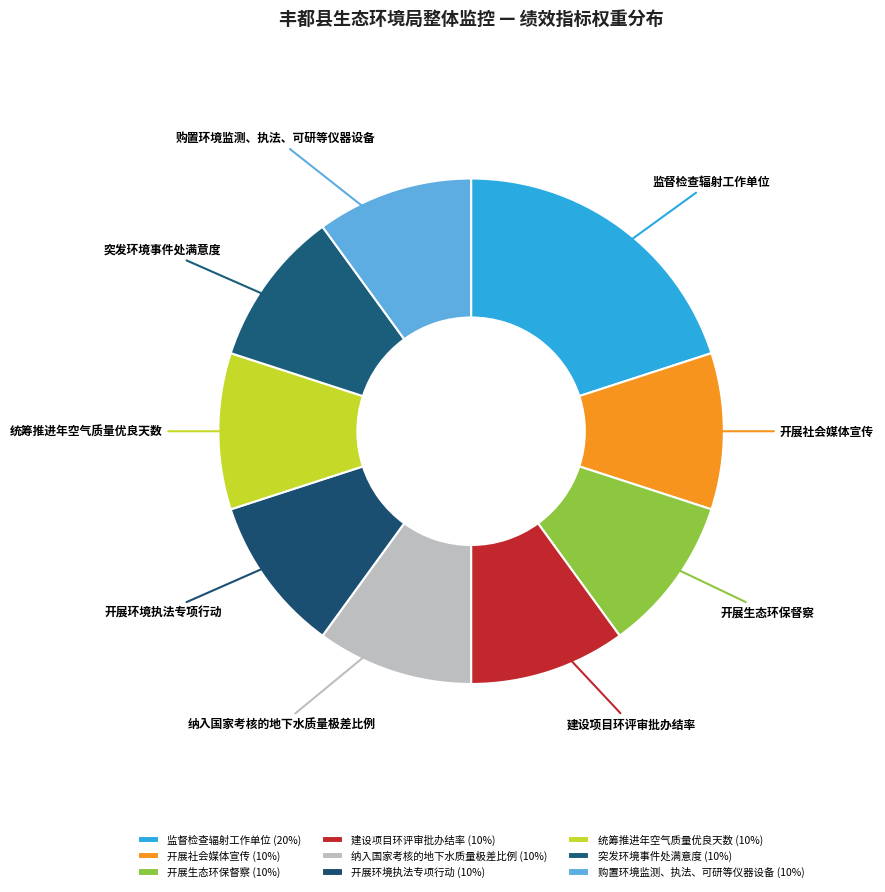

True or false: 统筹推进年空气质量优良天数 accounts for 10% of the total.

True